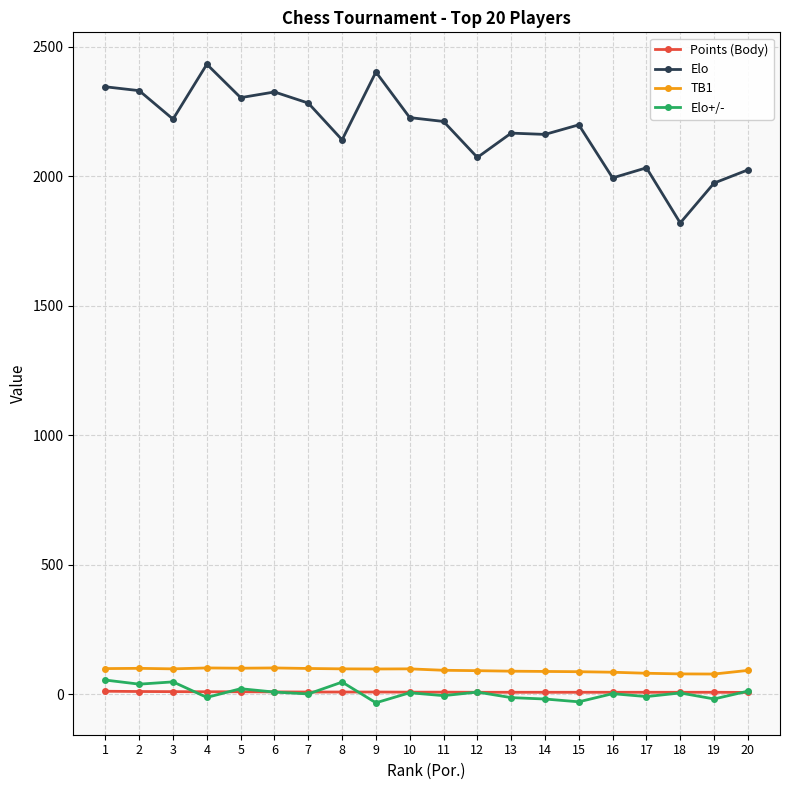

What is the highest value of the Elo+/- series?

54.2